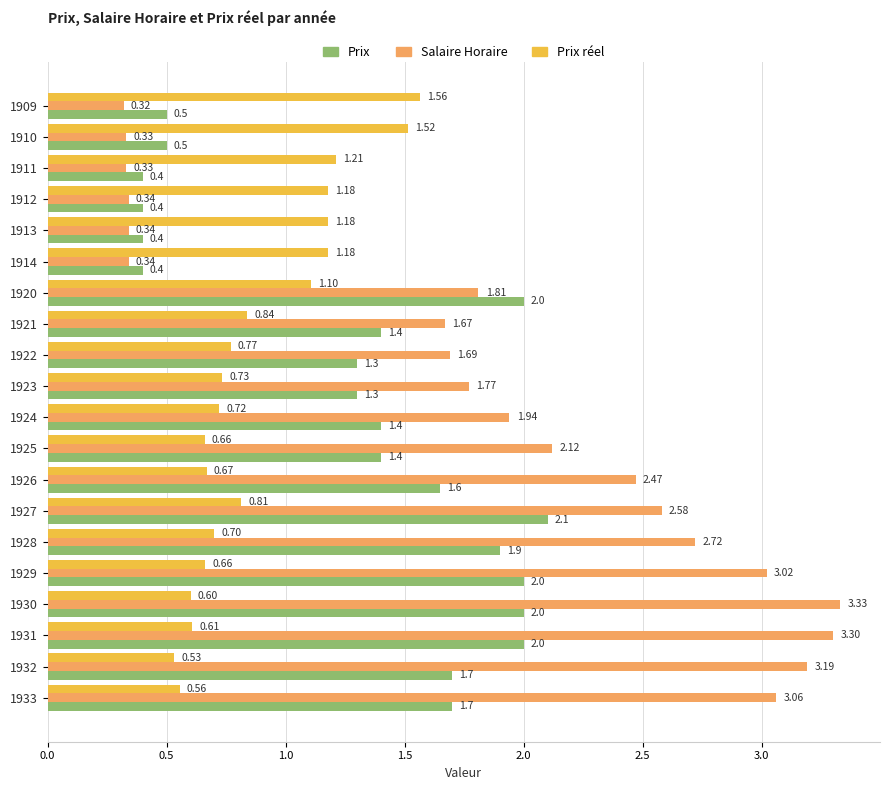

Which series has the largest total across all categories?

Salaire Horaire